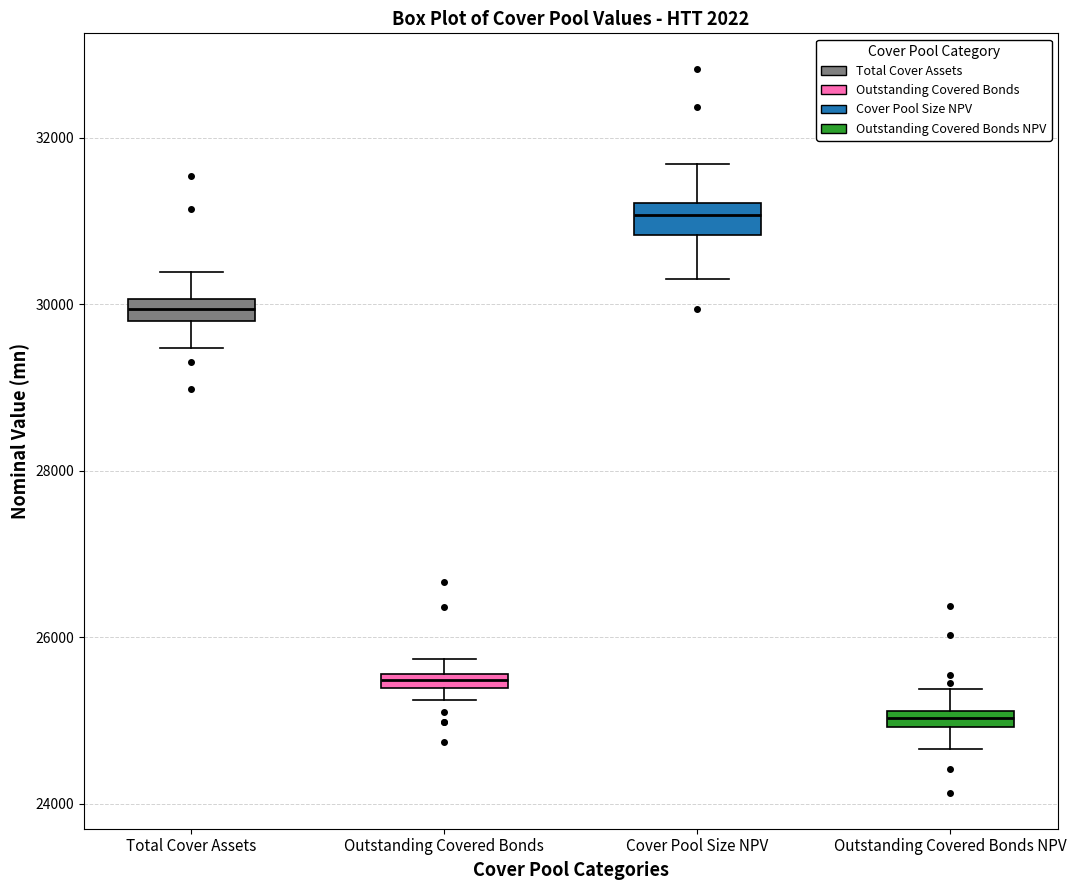

Which box's median line is the lowest?

Outstanding Covered Bonds NPV